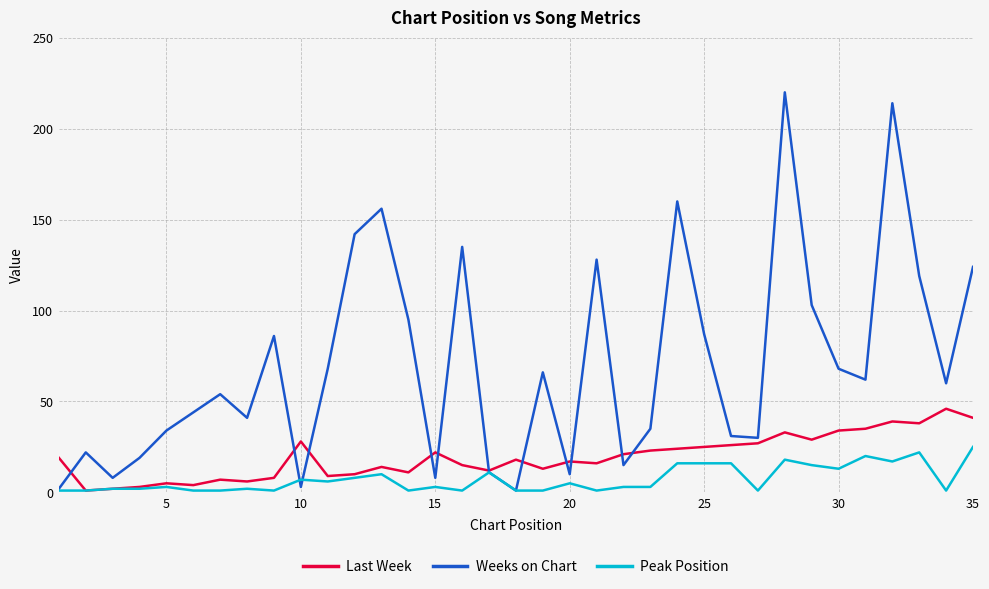

Which series has the largest range (max minus min)?

Weeks on Chart